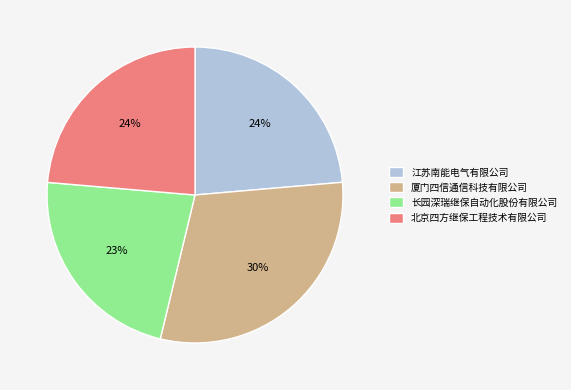

Which category has the biggest portion of the pie?

厦门四信通信科技有限公司